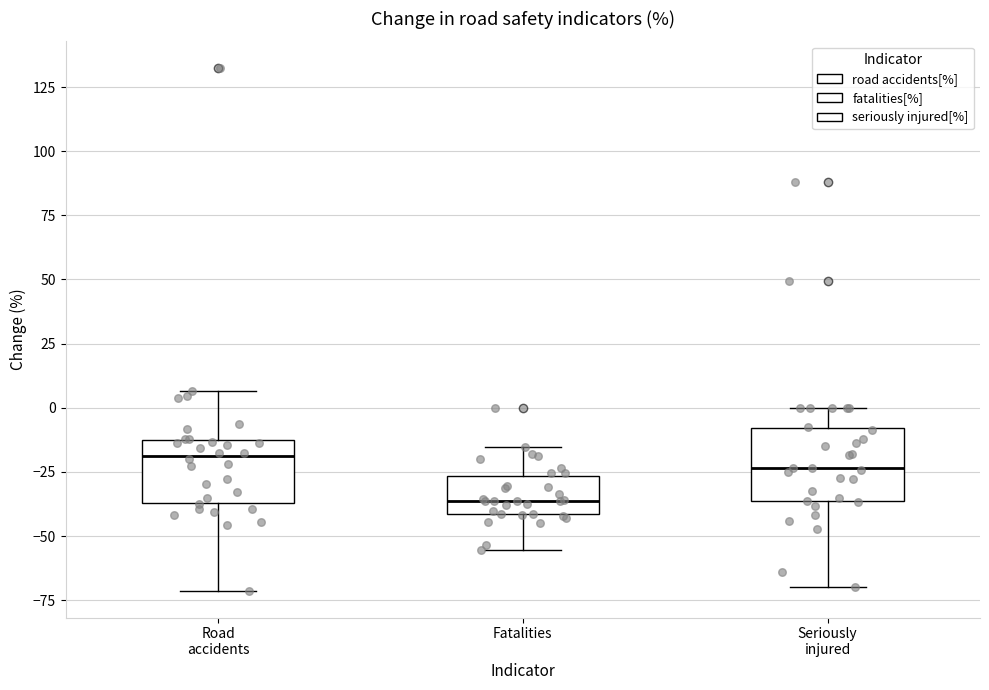

Where does the median line of the box for Road accidents sit on the y-axis? The values are not printed on the chart, so give them approximately, as read against the axis.

-20